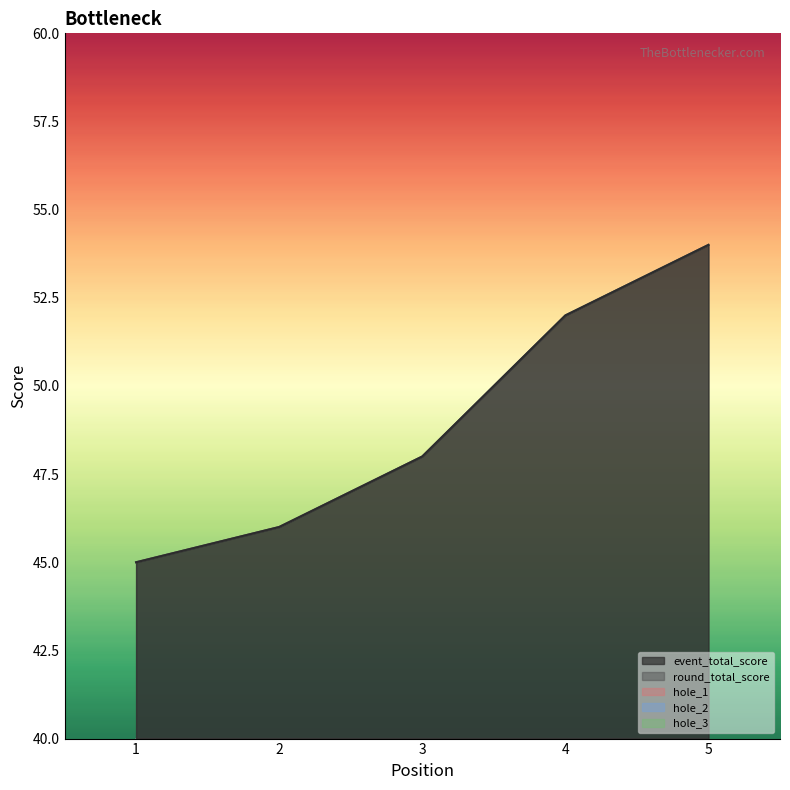

True or false: hole_1 and event_total_score cross at least once.

False